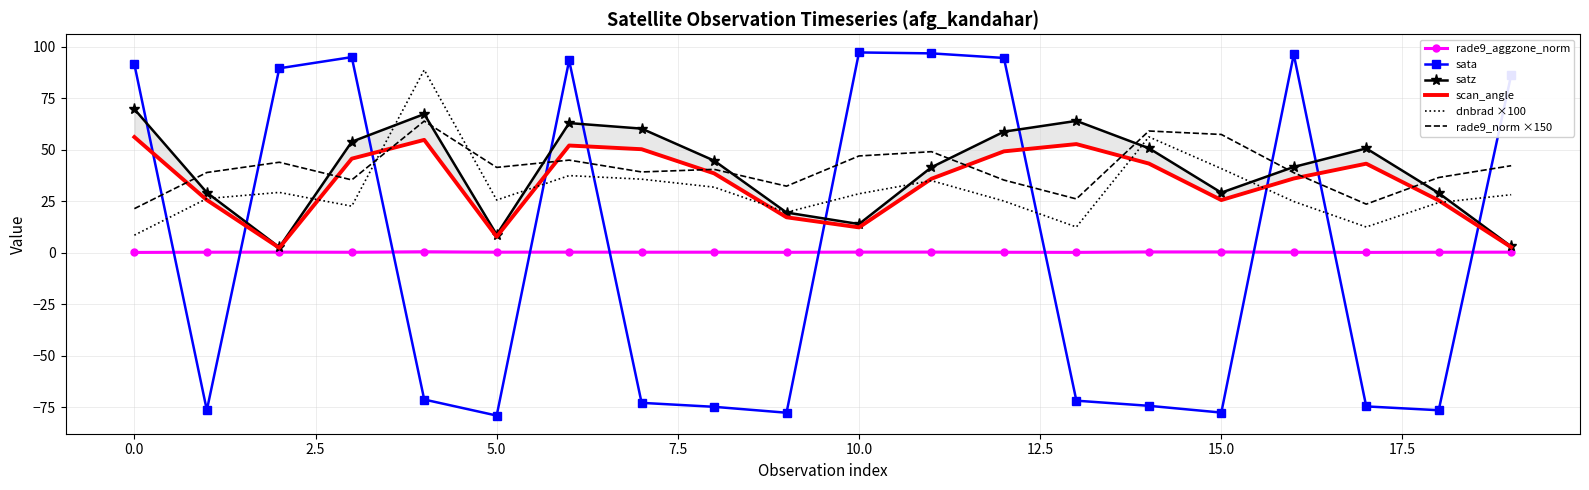

What is the maximum value for rade9_norm ×150?

63.9